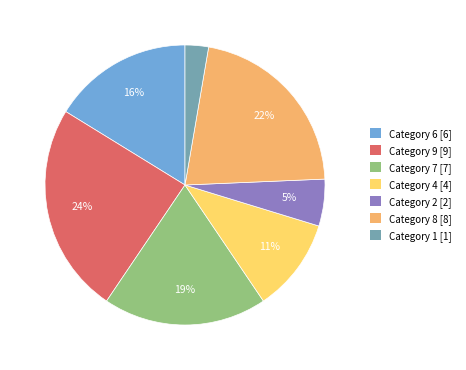

Is there a majority slice in this chart?

No